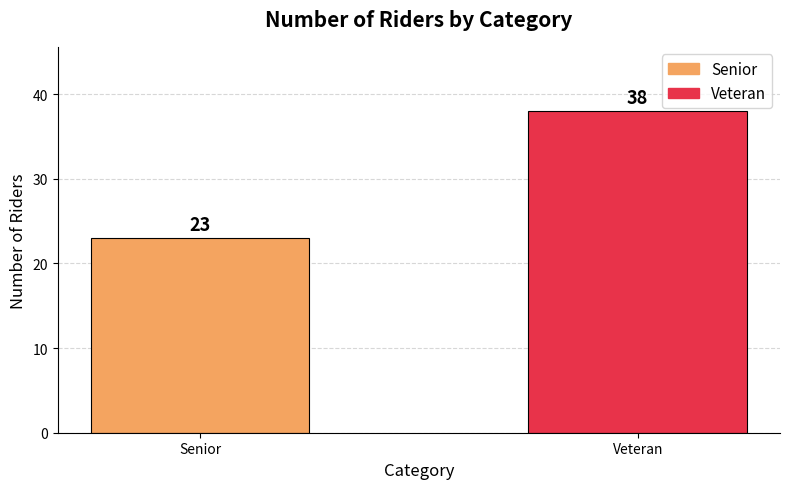

What is the greatest value displayed?

38